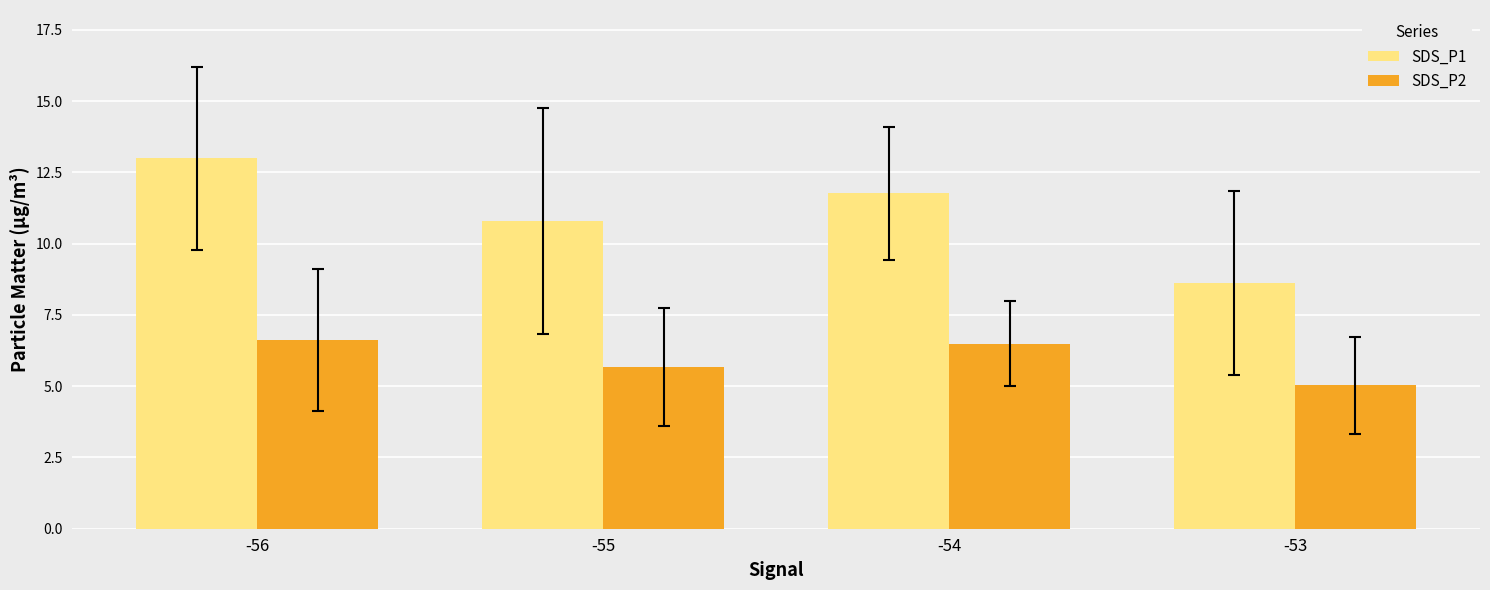

Where is SDS_P1 nearest to the value 10?

-55